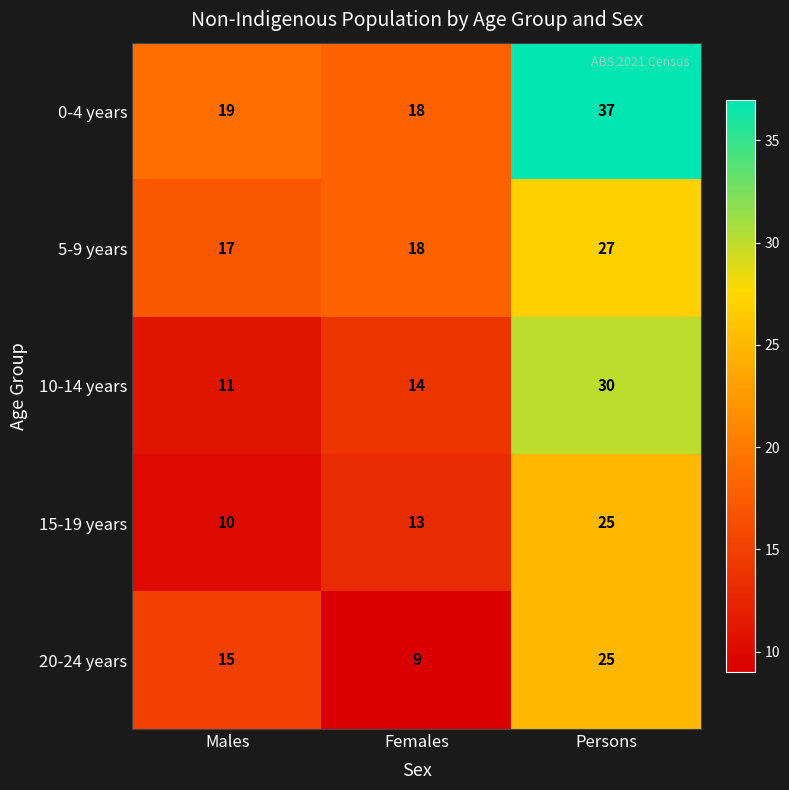

What is the highest value of the 15-19 years series?

25